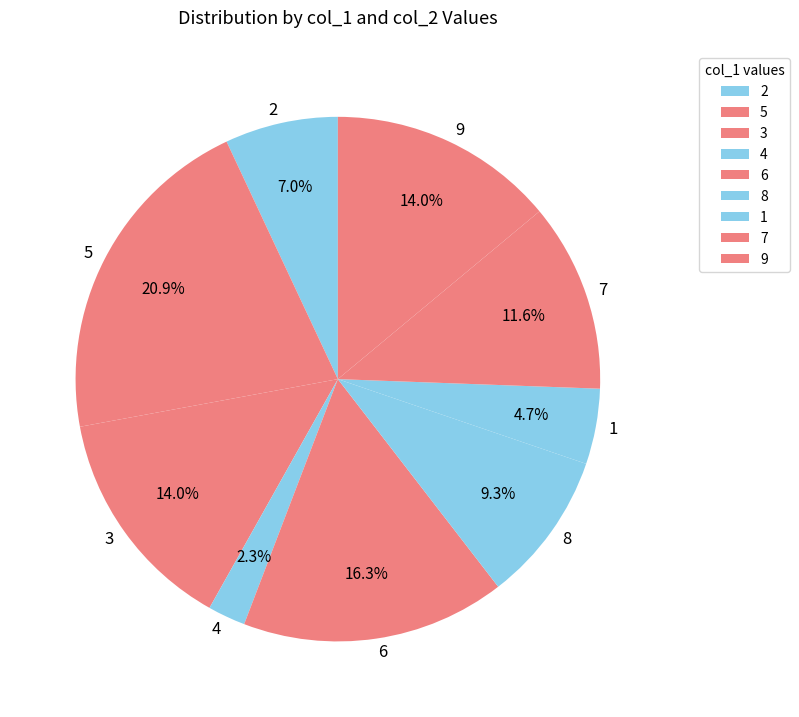

Does 5 account for over 50% of the chart?

No